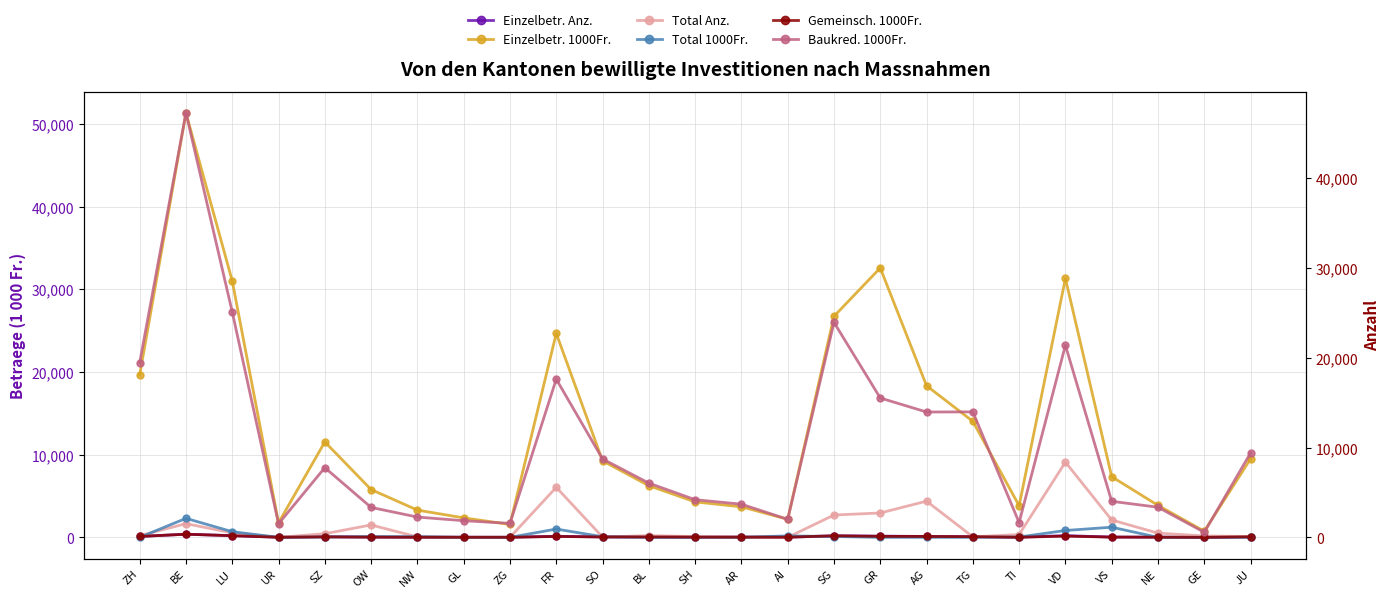

Is it true that Einzelbetriebliche M. Investitionskredite 1000 Fr. (col_8) equals 9399.9 at JU?

True